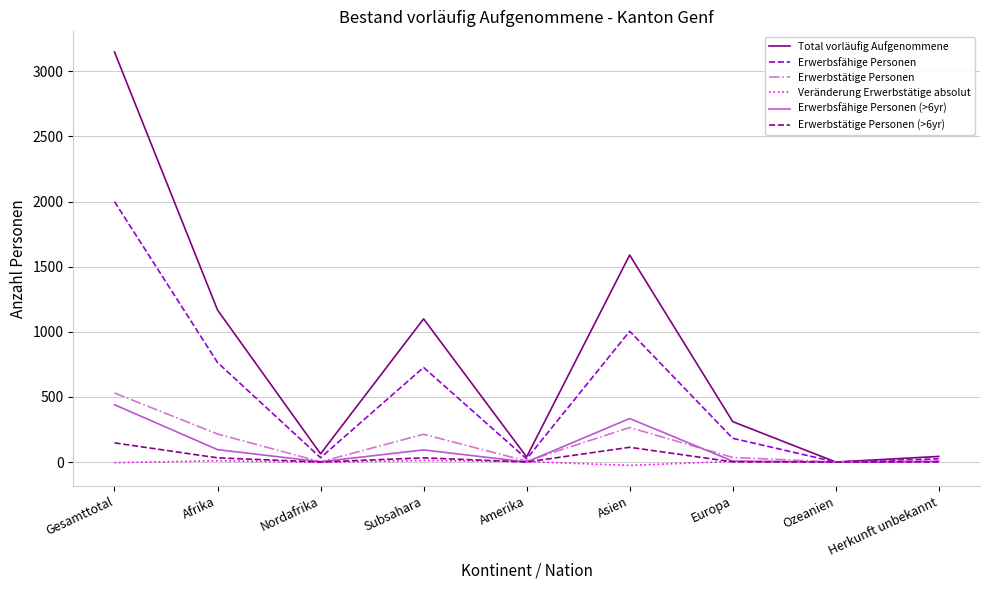

Is it true that Erwerbsfähige Personen equals 33 at Nordafrika?

True